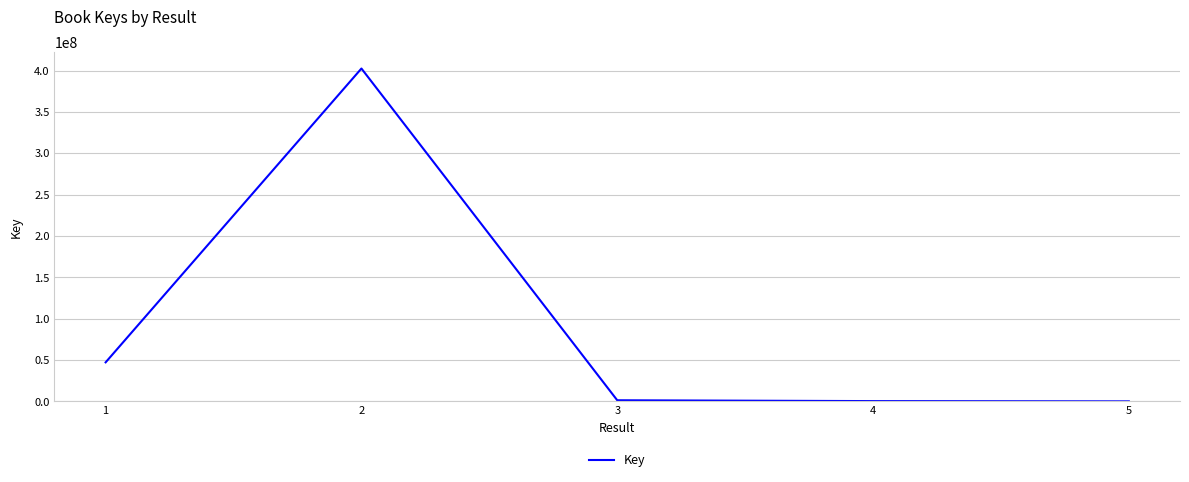

Where is the first local maximum?

2